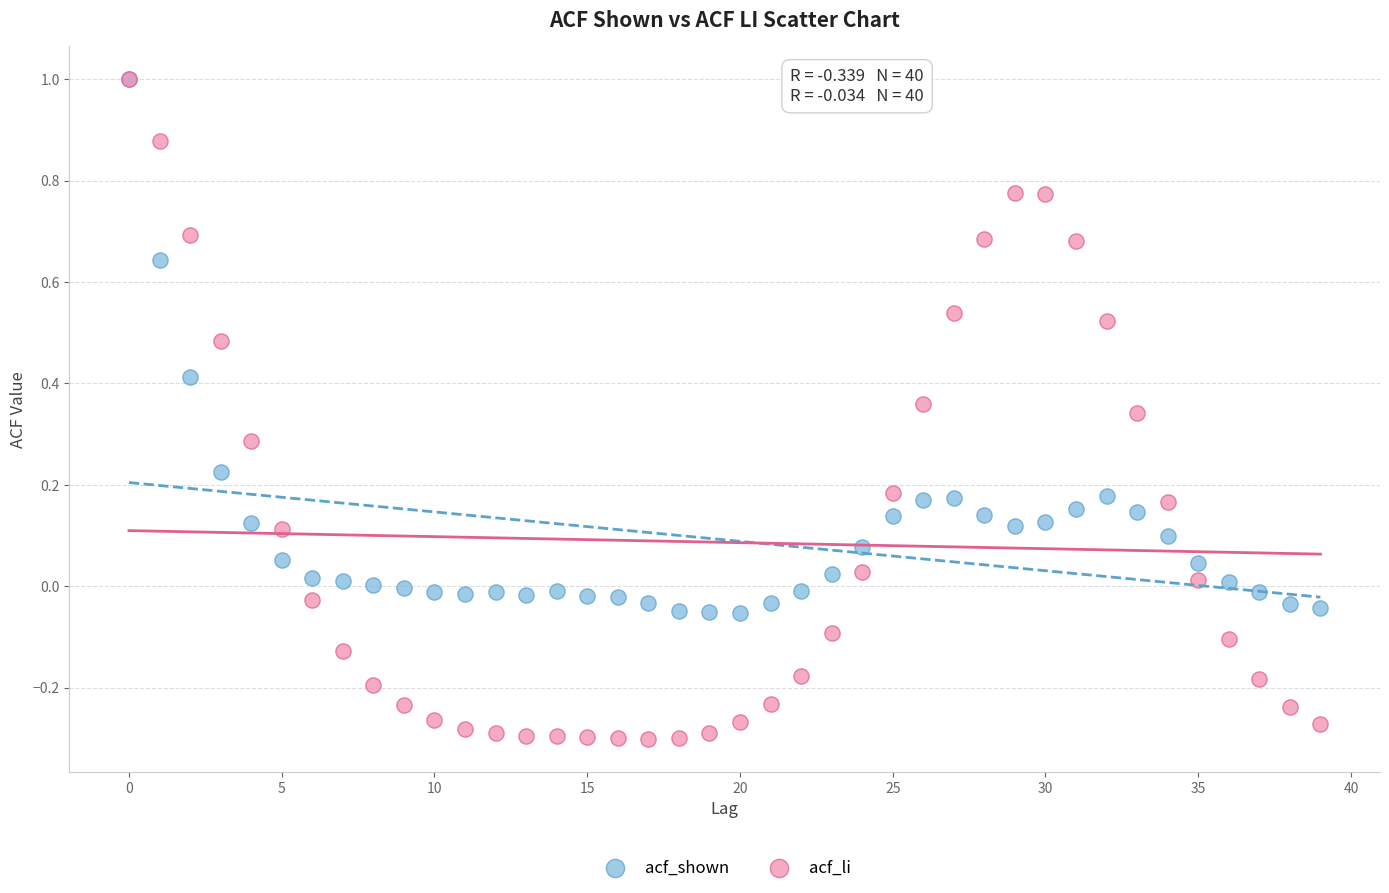

What are all the series names shown in the legend?

acf_shown, acf_li